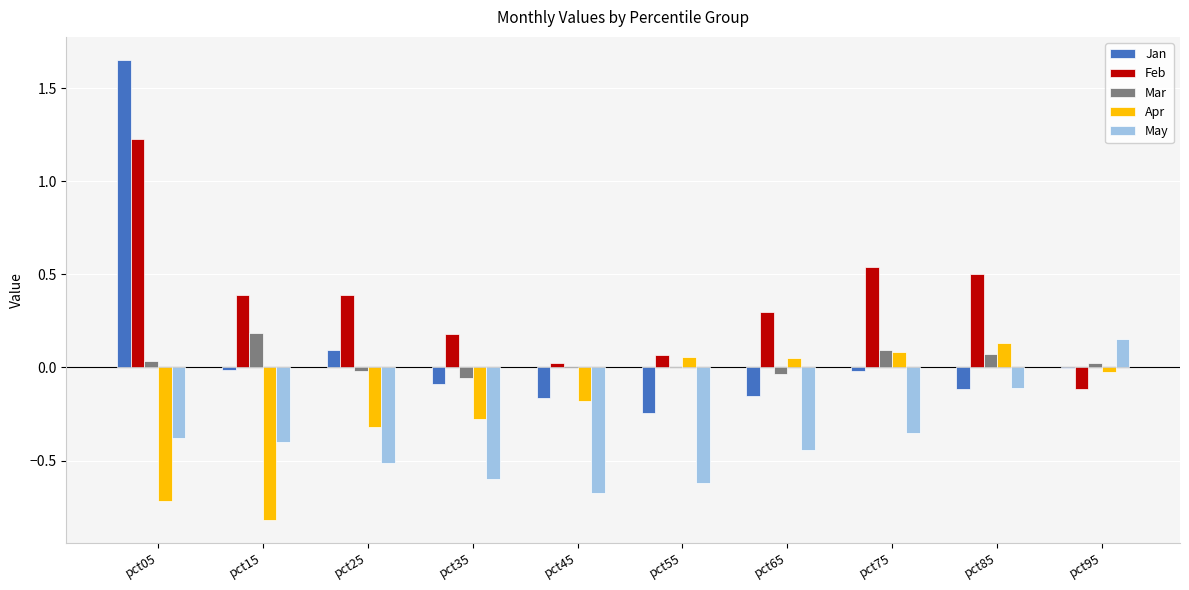

At which label does Feb reach its peak?

pct05